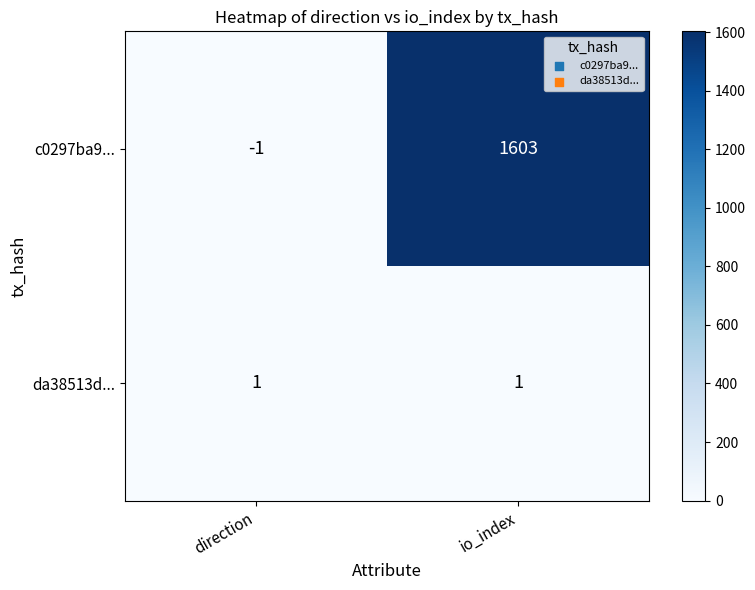

What is the sum of all c0297ba9... values?

1602